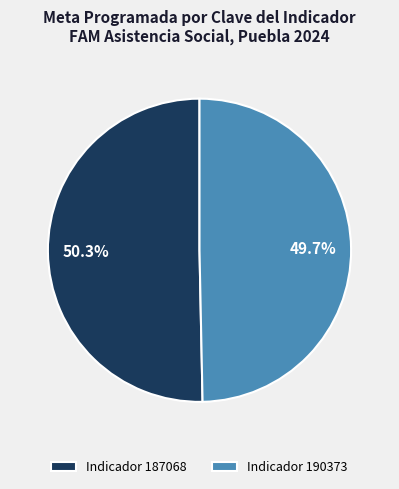

How many slices are in this pie chart?

2